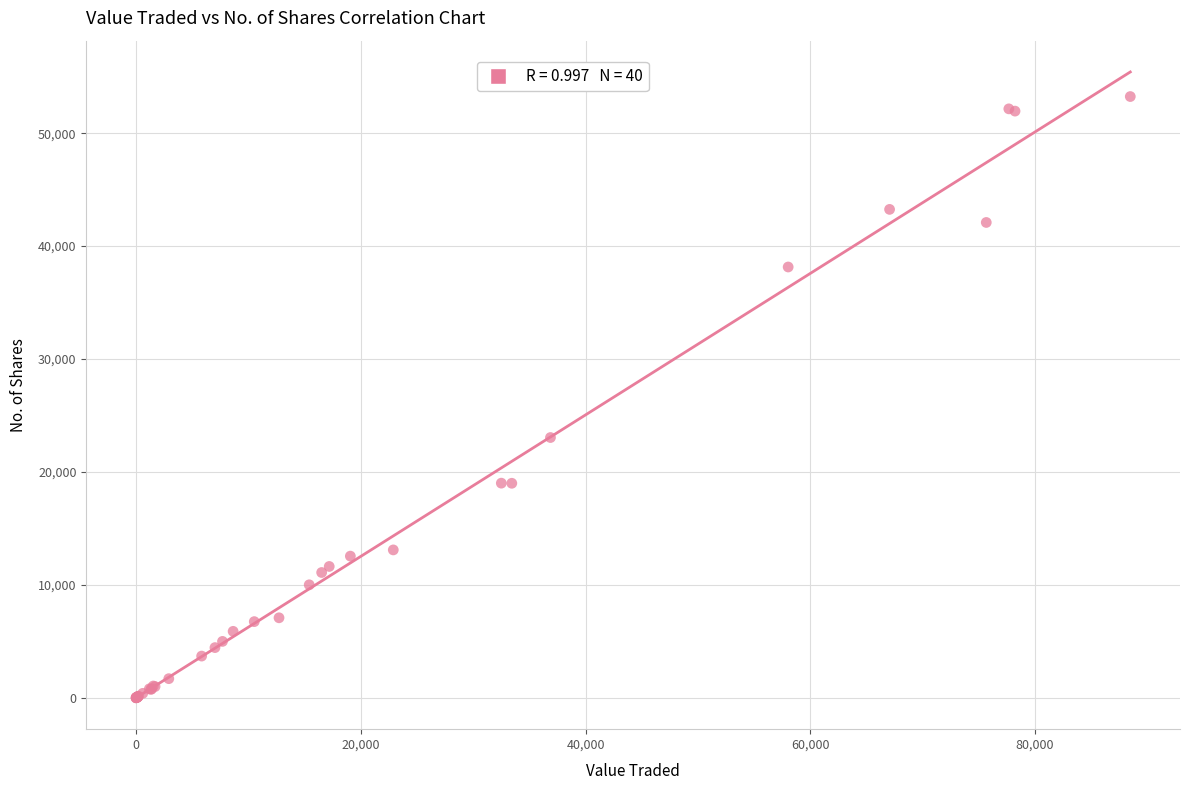

What Y value in the scatter plot is closest to 26622?

23050